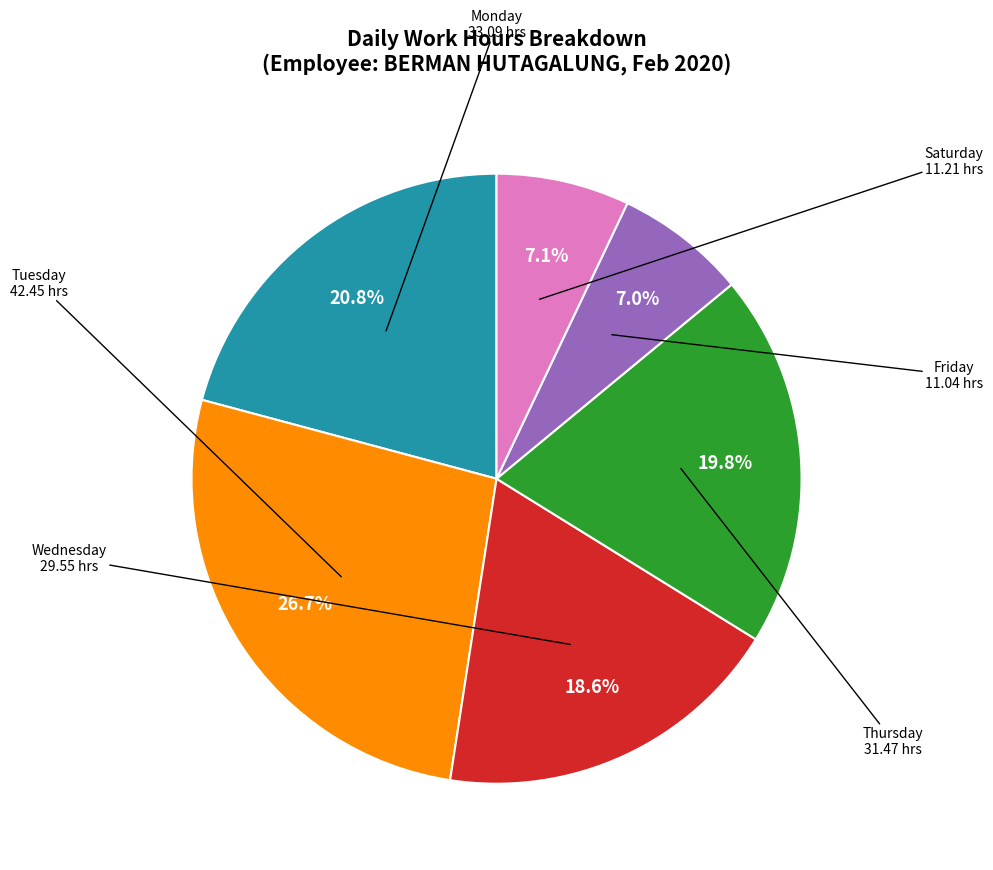

To the nearest percent, what is the difference between the largest and smallest slice percentages?

20%